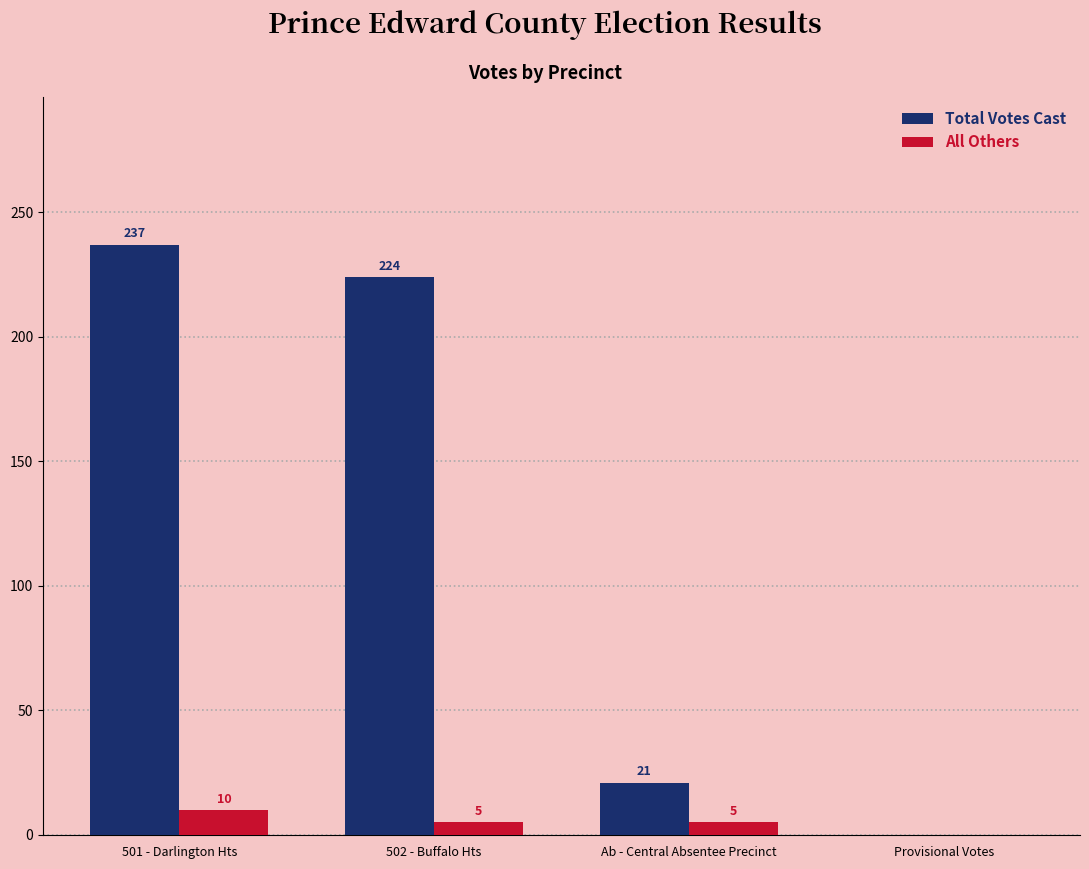

Does the chart contain stacked bars?

No